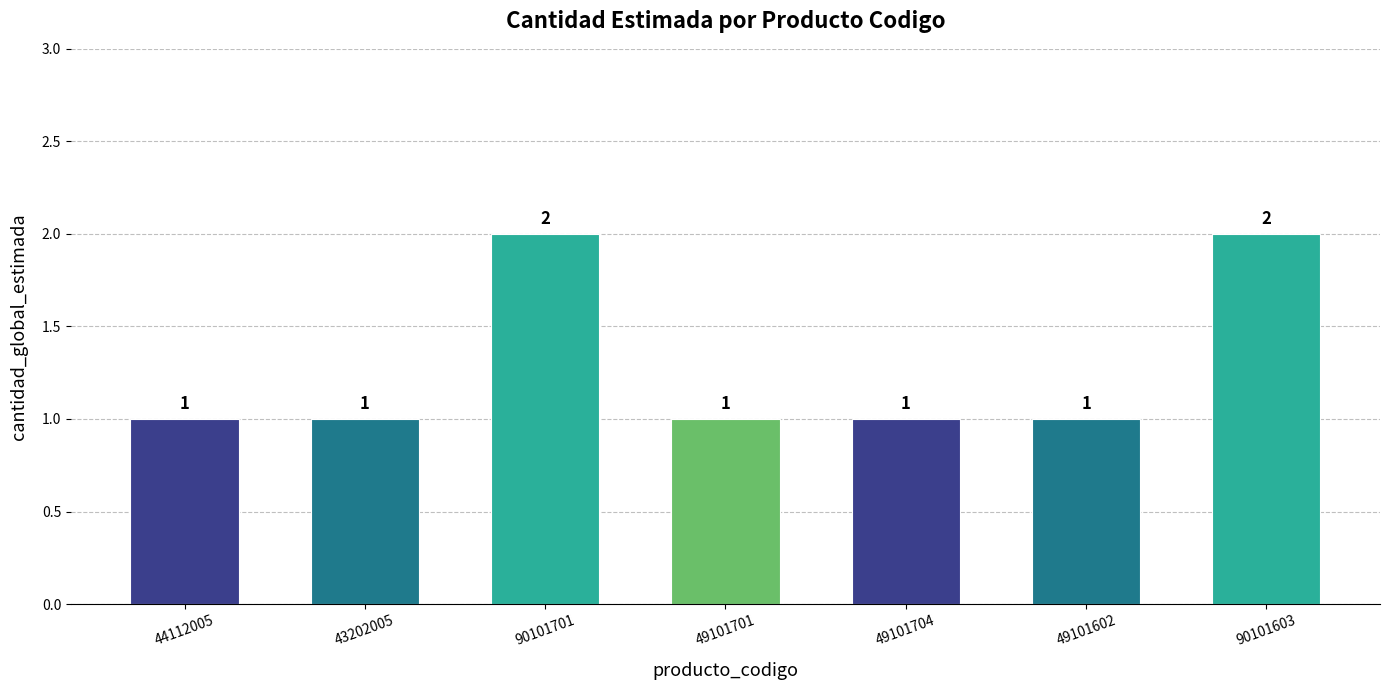

What position from the right is 49101704?

3